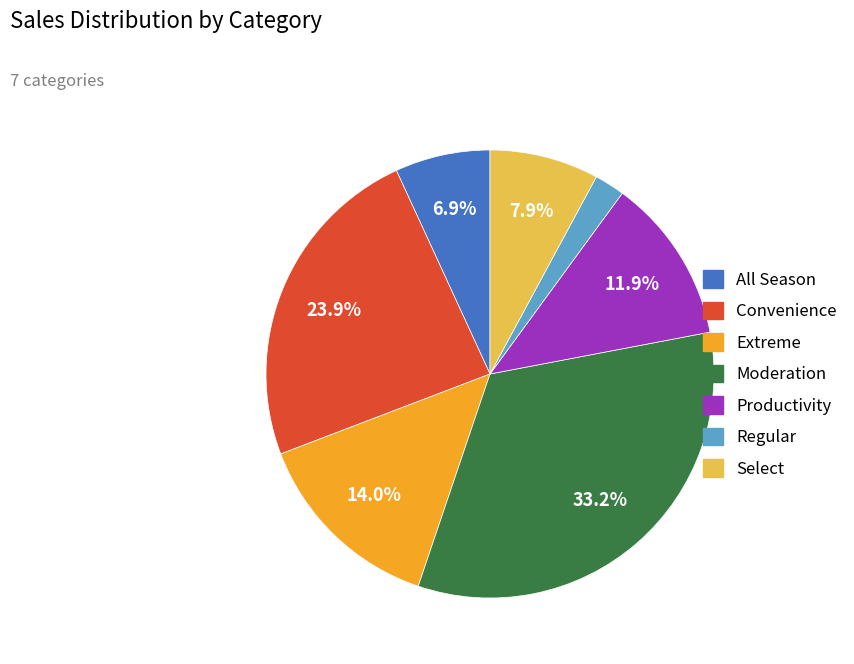

What is the largest slice in the pie chart?

Moderation